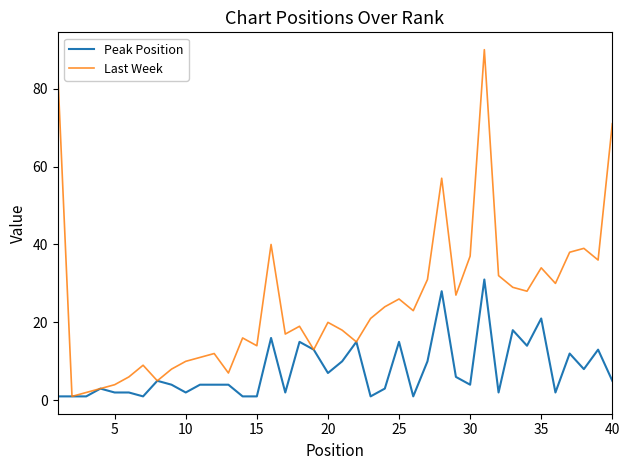

How many lines are shown in the chart?

2